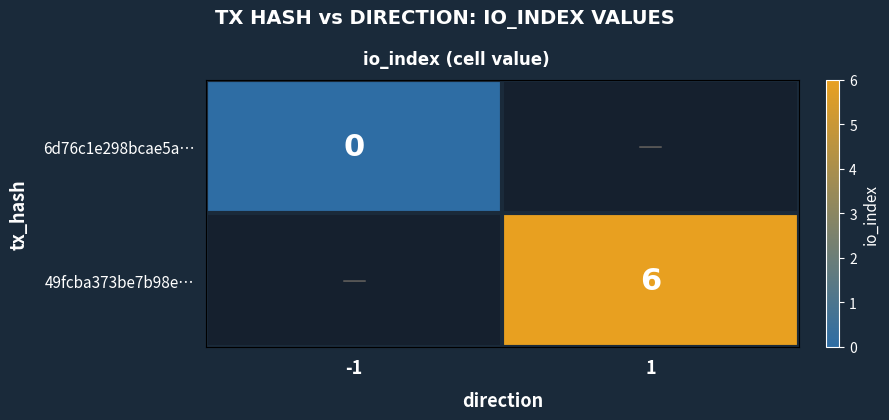

Count the number of categories in the chart.

2